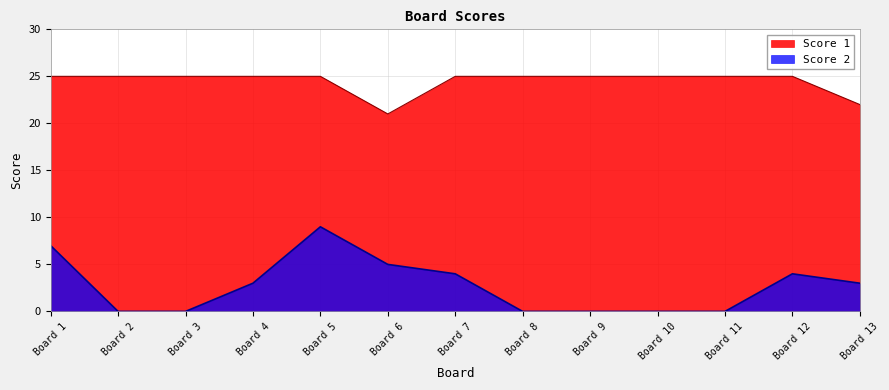

Does the chart display data point markers on the line(s)?

No